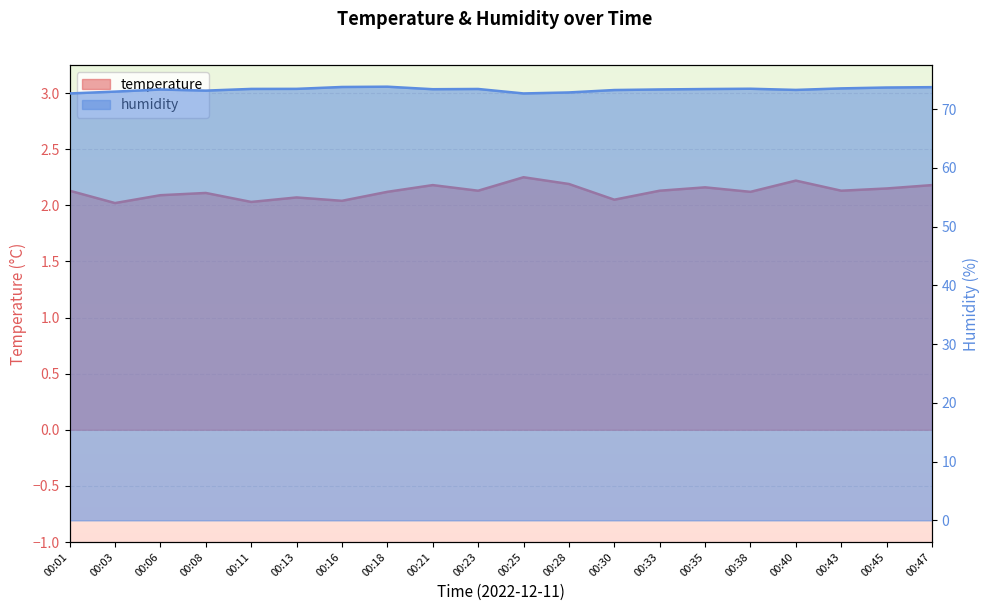

Which series has the largest total across all categories?

humidity